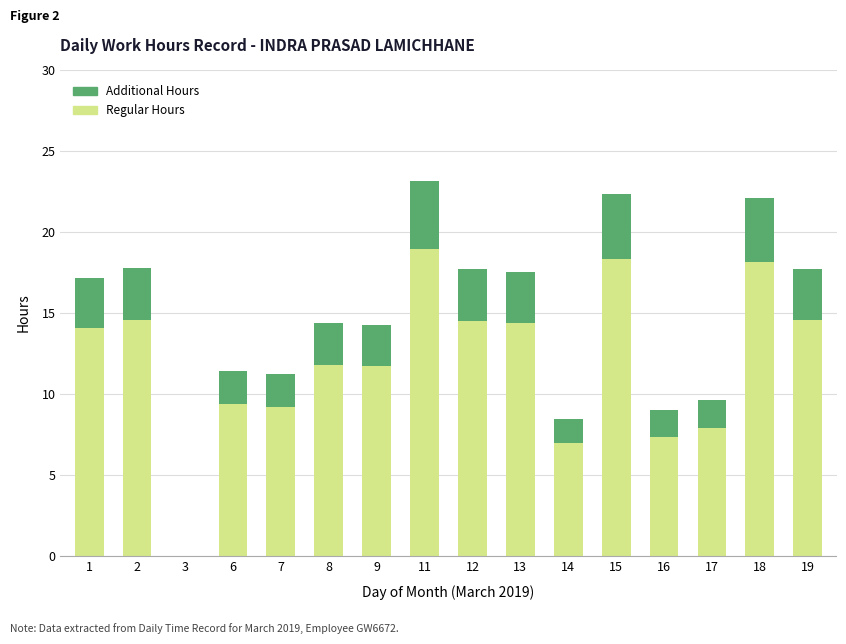

Which category has the highest value in the Regular Hours series?

11